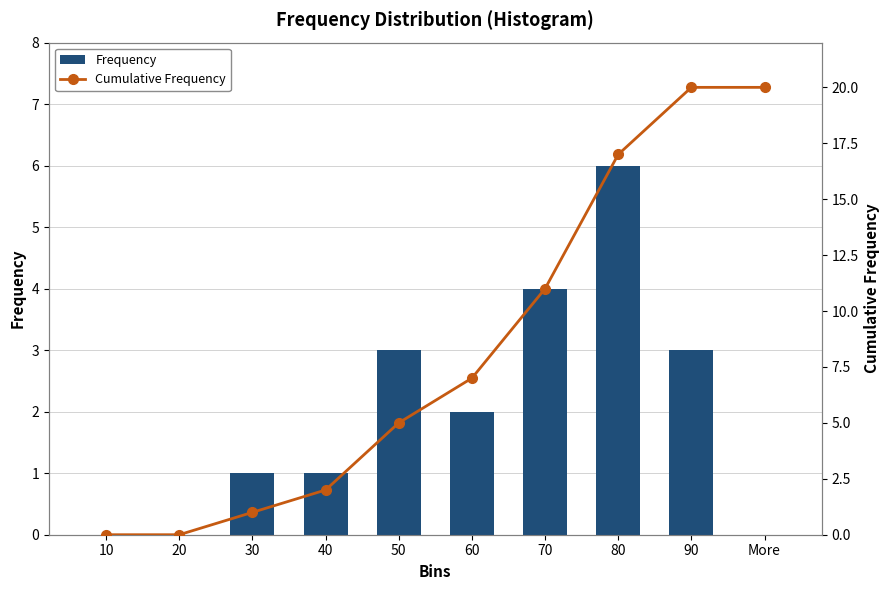

Reading left to right, list all the values displayed in this chart.

Frequency: 10=0	20=0	30=1	40=1	50=3	60=2	70=4	80=6	90=3	More=0
Cumulative Frequency: 10=0	20=0	30=1	40=2	50=5	60=7	70=11	80=17	90=20	More=20